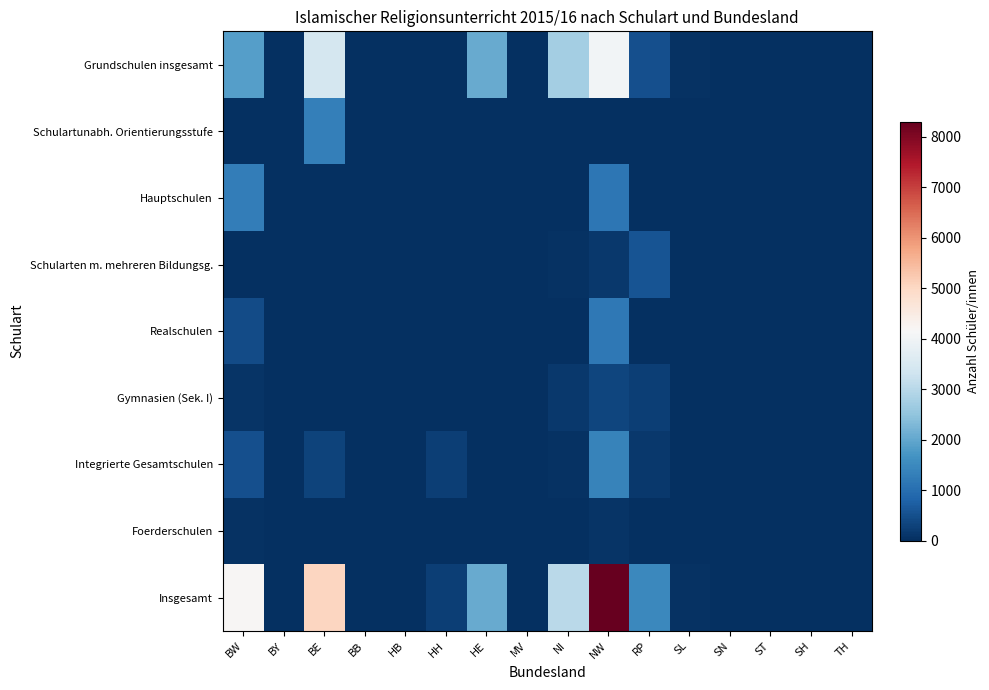

At which category is the sum across all series the highest?

NW